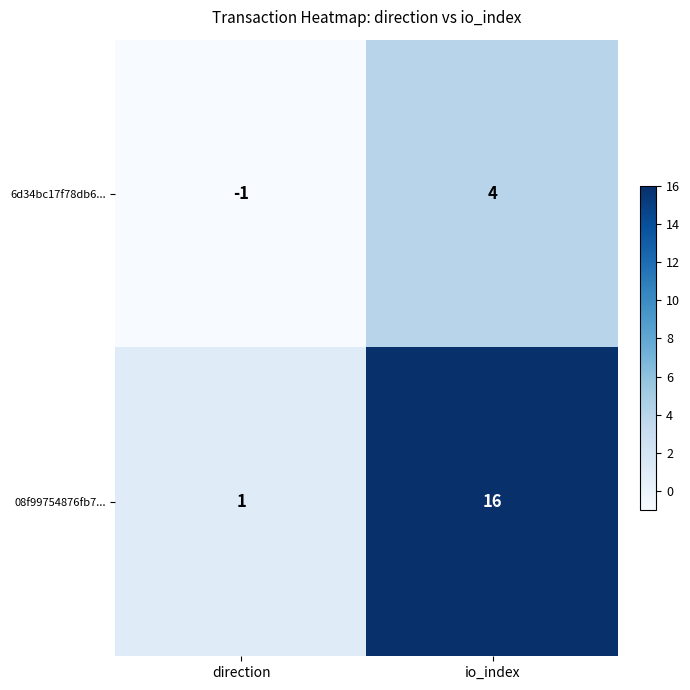

Is the value of 08f99754876fb7... at io_index greater than the value of 6d34bc17f78db6... at io_index?

Yes